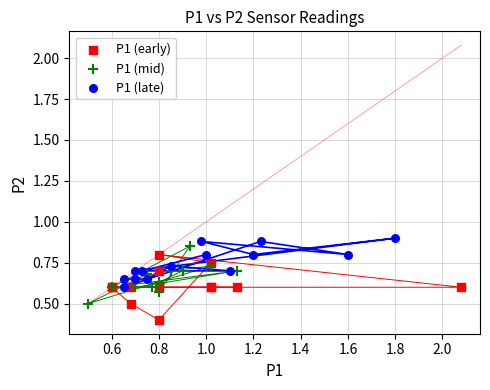

Which series reaches the minimum Y coordinate?

P1 (early)